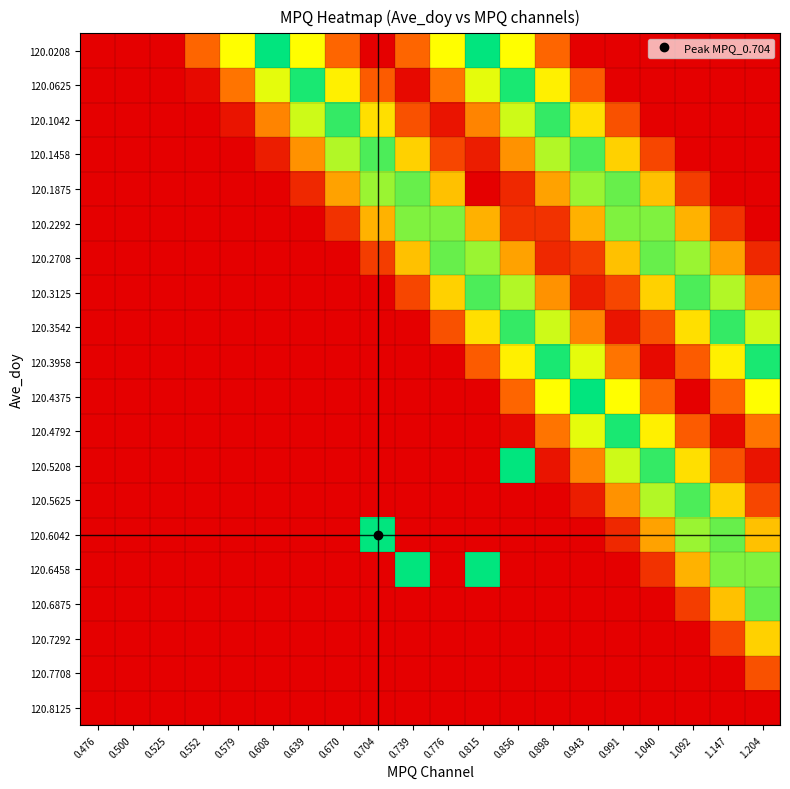

List the series in order of their peak value, highest first.

120.1875, 120.0208, 120.4375, 120.0625, 120.3958, 120.4792, 120.5208, 120.1042, 120.3542, 120.1458, 120.3125, 120.2708, 120.2292, 120.5625, 120.6042, 120.6458, 120.6875, 120.7292, 120.7708, 120.8125